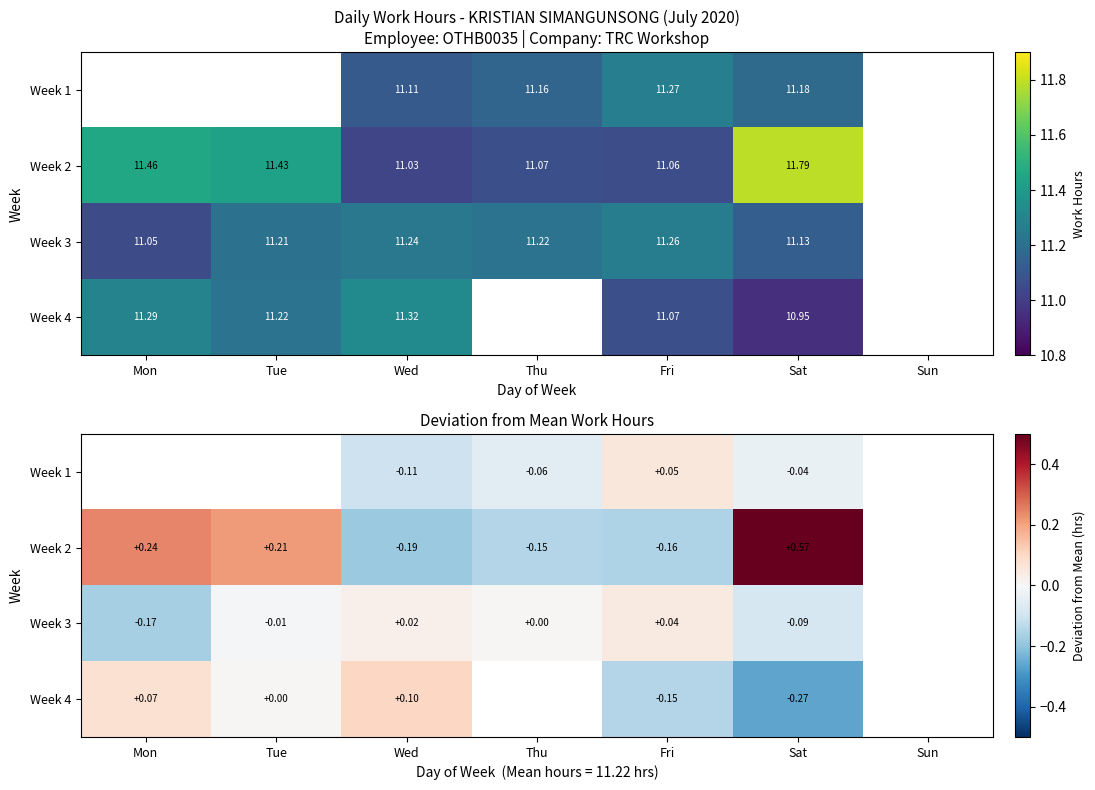

Which label corresponds to the smallest value in the chart?

Sat